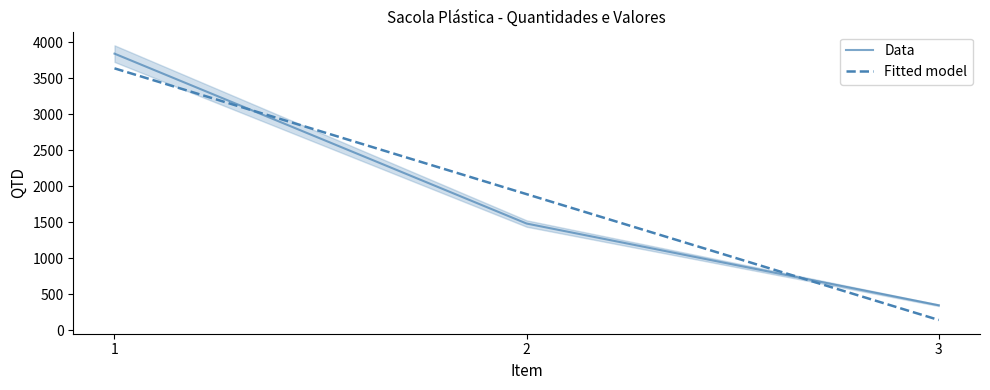

Which series has the largest total across all categories?

Data